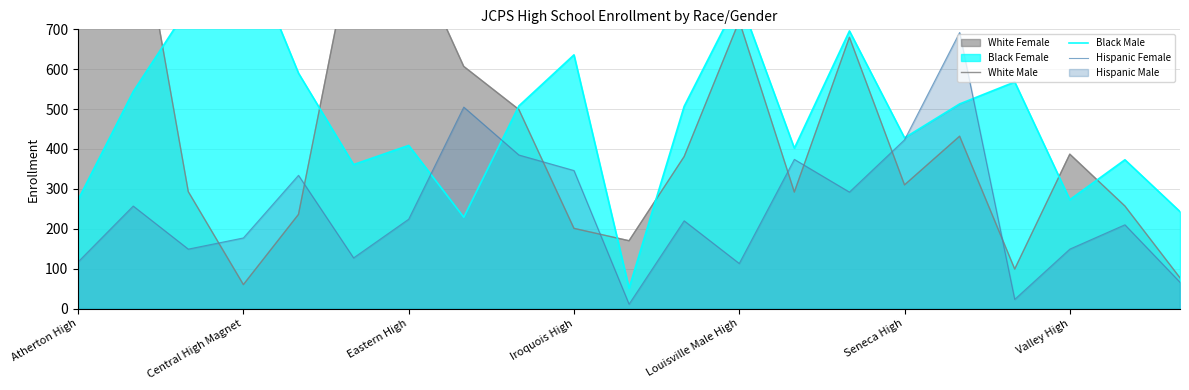

What is the minimum value shown in the chart?

11